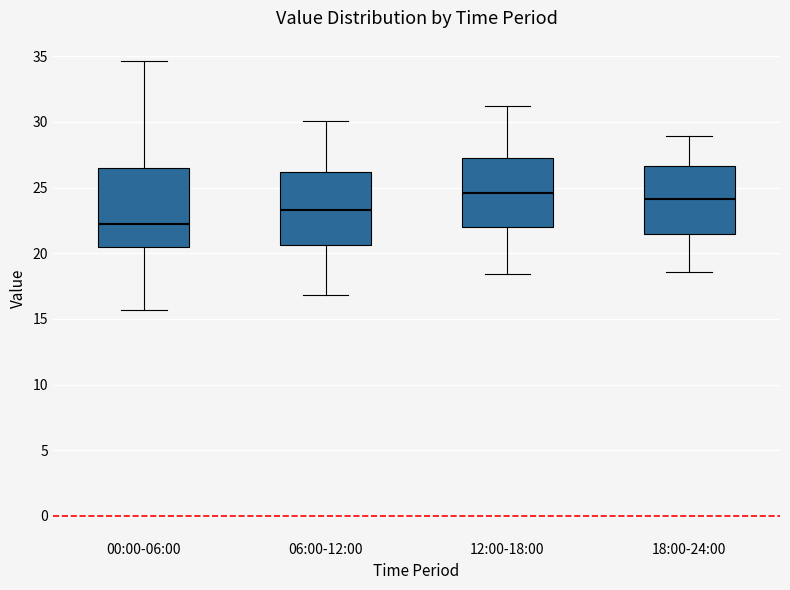

Reading left to right, read every box against the y-axis: the position of its median line, the range the box covers, and the ends of its whiskers. The values are not printed on the chart, so give them approximately, as read against the axis.

00:00-06:00: median 22.5, box 20.5 to 26.5, whiskers 15.5 to 34.5
06:00-12:00: median 23.5, box 20.5 to 26.0, whiskers 17.0 to 30.0
12:00-18:00: median 24.5, box 22.0 to 27.5, whiskers 18.5 to 31.0
18:00-24:00: median 24.0, box 21.5 to 26.5, whiskers 18.5 to 29.0